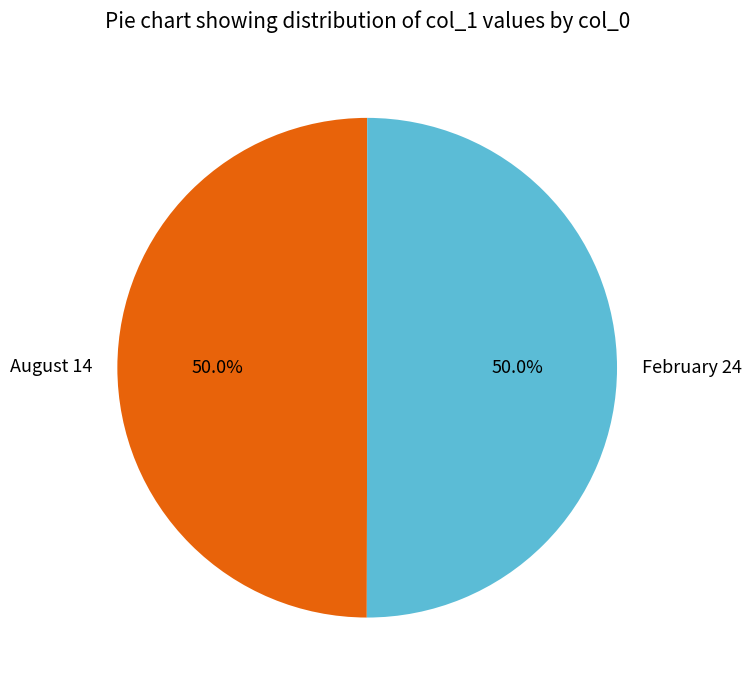

True or false: February 24 accounts for 35% of the total.

False